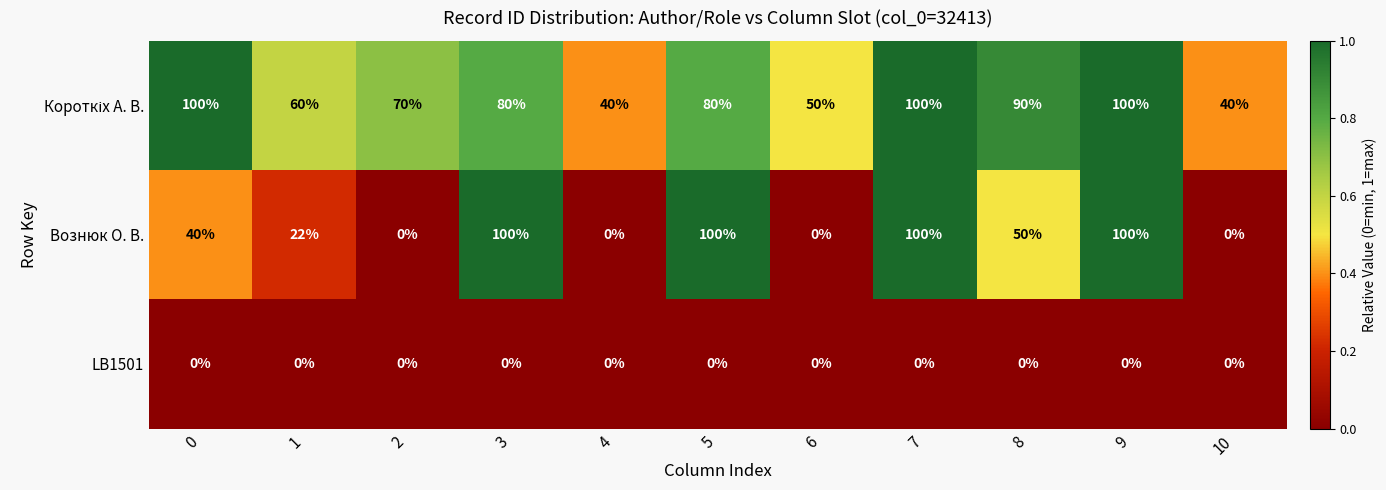

What is the difference between the maximum and minimum values in the Вознюк О. В. series?

100